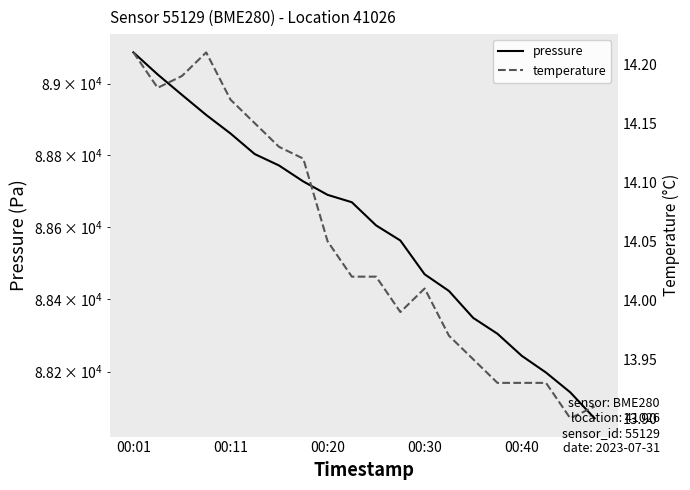

At how many categories does at least one series exceed 42602?

20